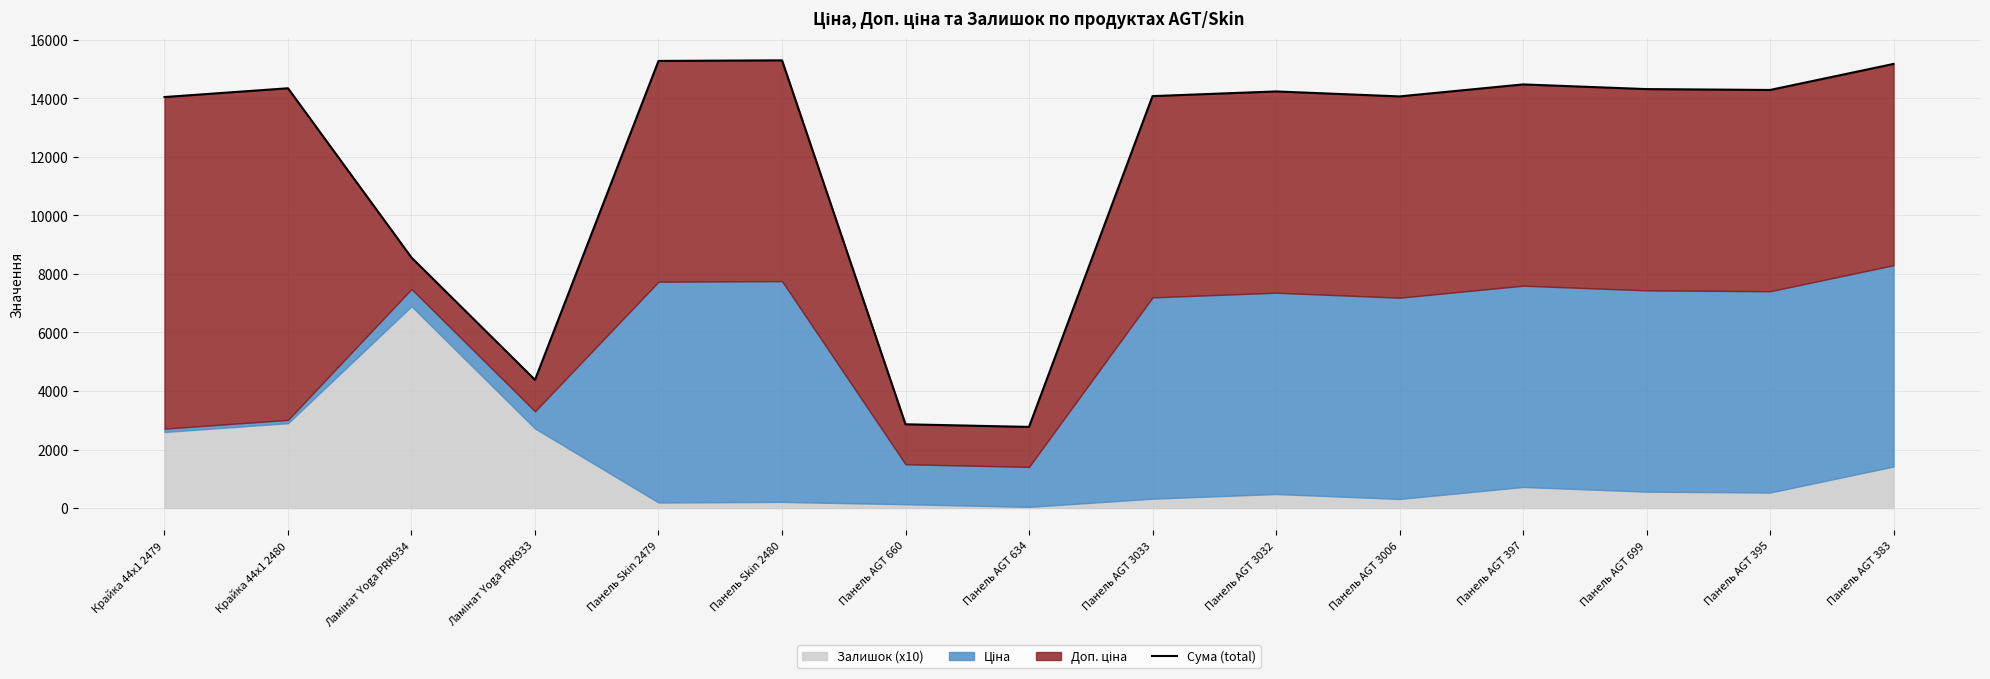

List the labels in order of value, largest first.

Панель Skin 2480, Панель Skin 2479, Панель AGT 383, Панель AGT 397, Крайка 44x1 2480, Панель AGT 699, Панель AGT 395, Панель AGT 3032, Панель AGT 3033, Панель AGT 3006, Крайка 44x1 2479, Ламінат Yoga PRK934, Ламінат Yoga PRK933, Панель AGT 660, Панель AGT 634